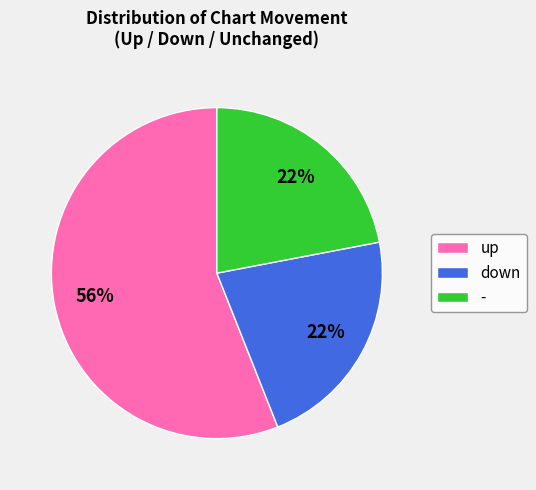

Which category accounts for the majority?

up